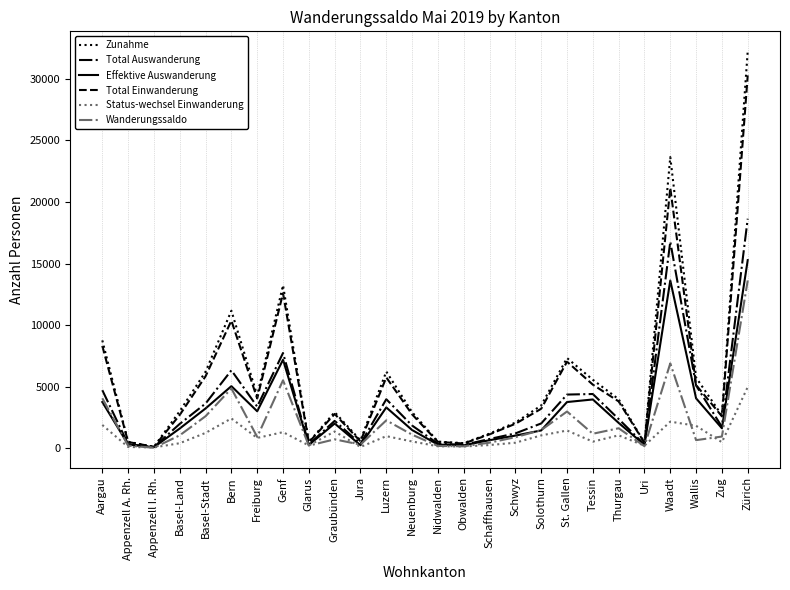

What is the greatest value displayed?

32261